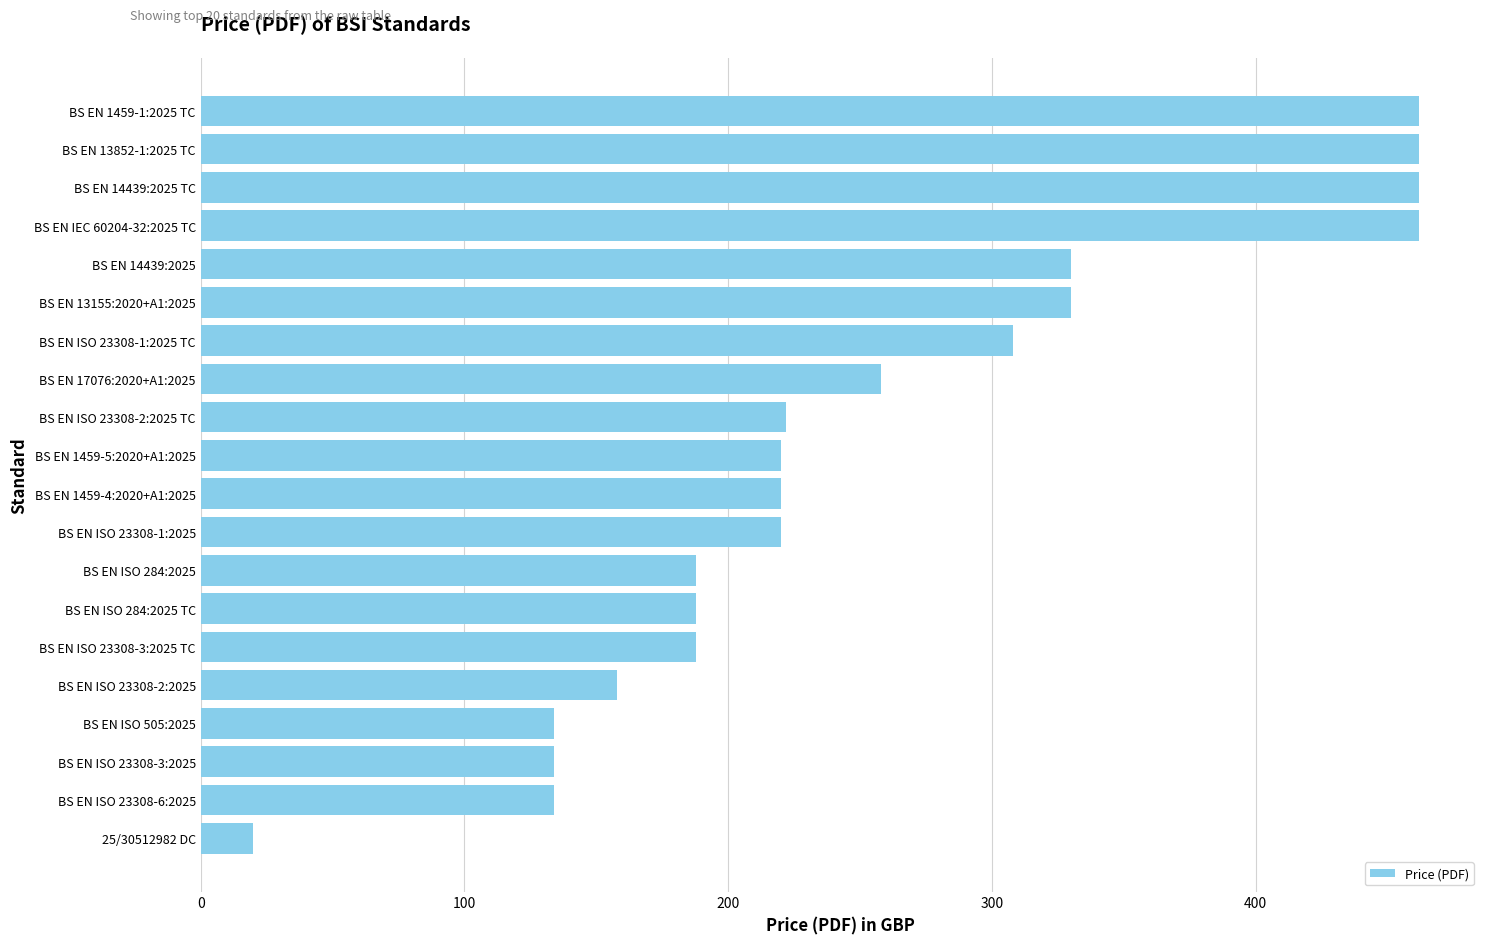

Reading top to bottom, what are all the values shown in this chart?

BS EN 1459-1:2025 TC=462	BS EN 13852-1:2025 TC=462	BS EN 14439:2025 TC=462	BS EN IEC 60204-32:2025 TC=462	BS EN 14439:2025=330	BS EN 13155:2020+A1:2025=330	BS EN ISO 23308-1:2025 TC=308	BS EN 17076:2020+A1:2025=258	BS EN ISO 23308-2:2025 TC=222	BS EN 1459-5:2020+A1:2025=220	BS EN 1459-4:2020+A1:2025=220	BS EN ISO 23308-1:2025=220	BS EN ISO 284:2025=188	BS EN ISO 284:2025 TC=188	BS EN ISO 23308-3:2025 TC=188	BS EN ISO 23308-2:2025=158	BS EN ISO 505:2025=134	BS EN ISO 23308-3:2025=134	BS EN ISO 23308-6:2025=134	25/30512982 DC=20